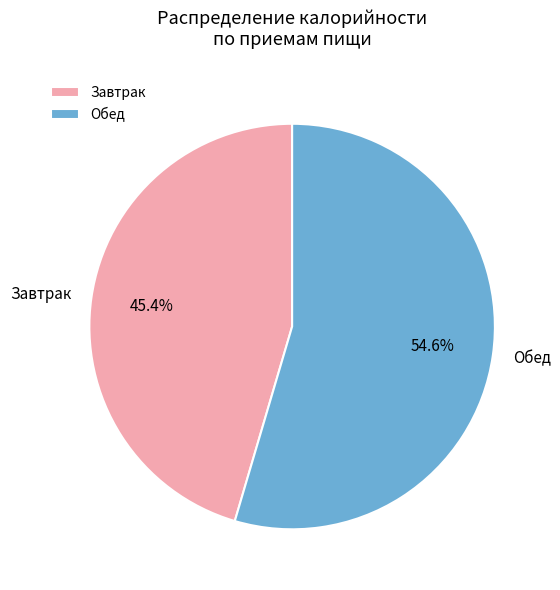

Does any single category account for the majority?

Yes